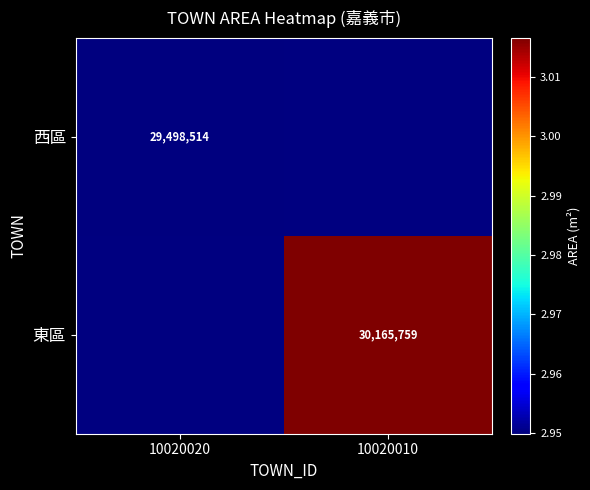

Is it true that 東區 equals 43601493.8 at 10020010?

False